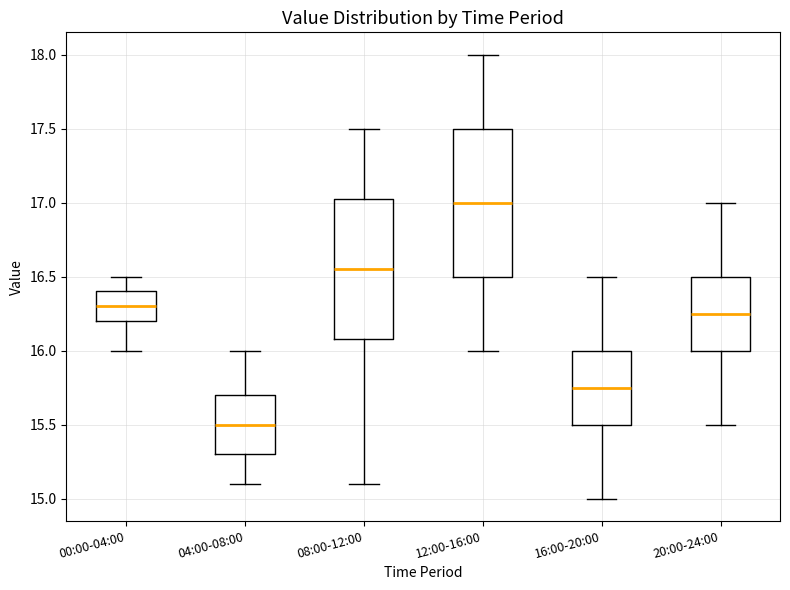

Reading left to right, transcribe this box plot: for each box, give where its median line is, the range the box spans, and where its two whiskers end, as read against the y-axis. The values are not printed on the chart, so give them approximately, as read against the axis.

00:00-04:00: median 16.30, box 16.20 to 16.40, whiskers 16.00 to 16.50
04:00-08:00: median 15.50, box 15.30 to 15.70, whiskers 15.10 to 16.00
08:00-12:00: median 16.55, box 16.10 to 17.05, whiskers 15.10 to 17.50
12:00-16:00: median 17.00, box 16.50 to 17.50, whiskers 16.00 to 18.00
16:00-20:00: median 15.75, box 15.50 to 16.00, whiskers 15.00 to 16.50
20:00-24:00: median 16.25, box 16.00 to 16.50, whiskers 15.50 to 17.00